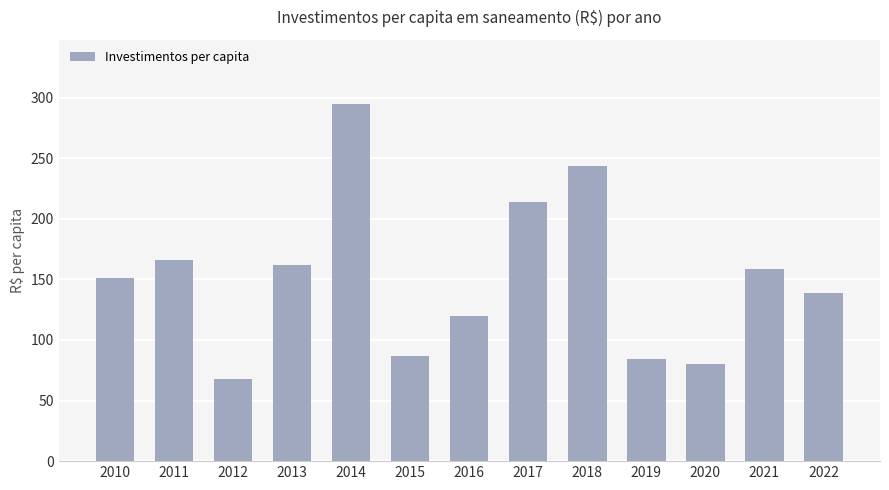

Is it true that the value at 2013 is 291.2?

False